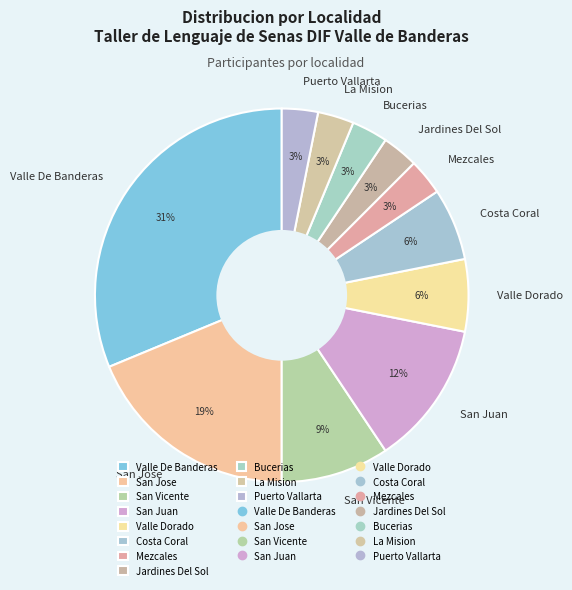

How many segments does this pie chart have?

11